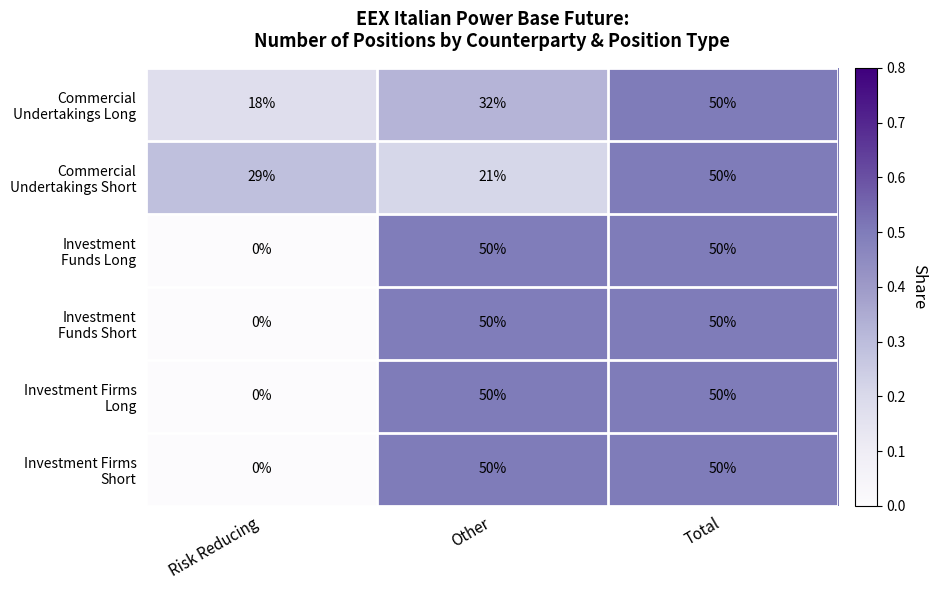

What is the difference between the highest and lowest values at Other?

29